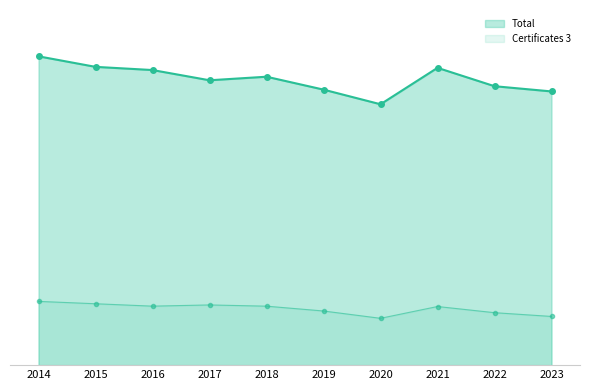

Does the chart have visible grid lines?

No